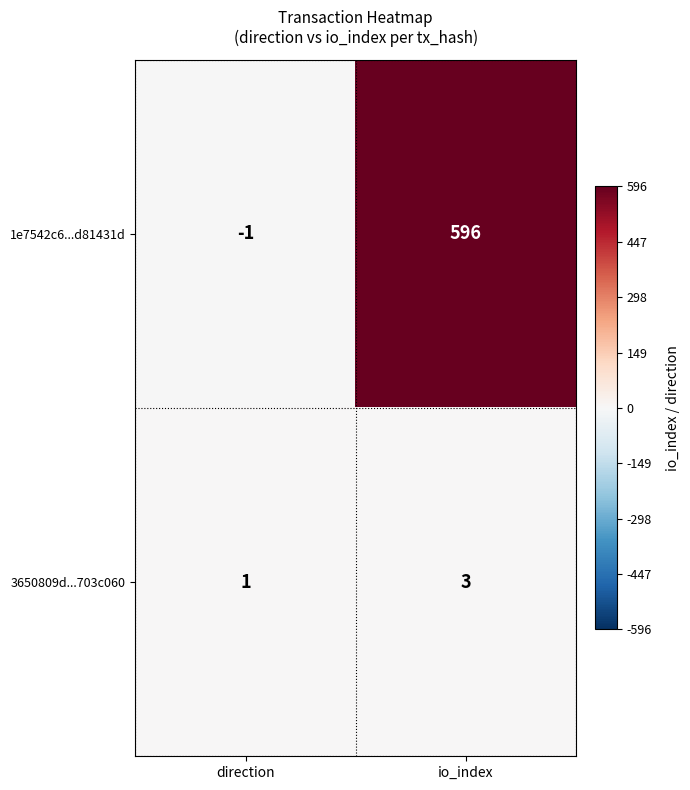

At which label is 1e7542c6...d81431d closest to 297?

direction